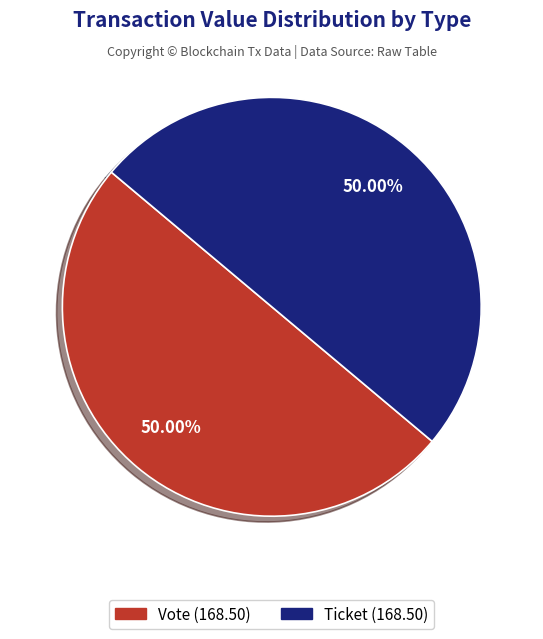

How many segments does this pie chart have?

2